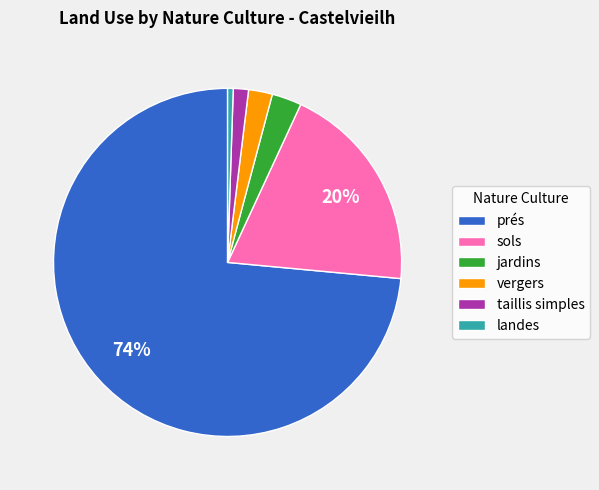

Which has a higher value, jardins or landes?

jardins